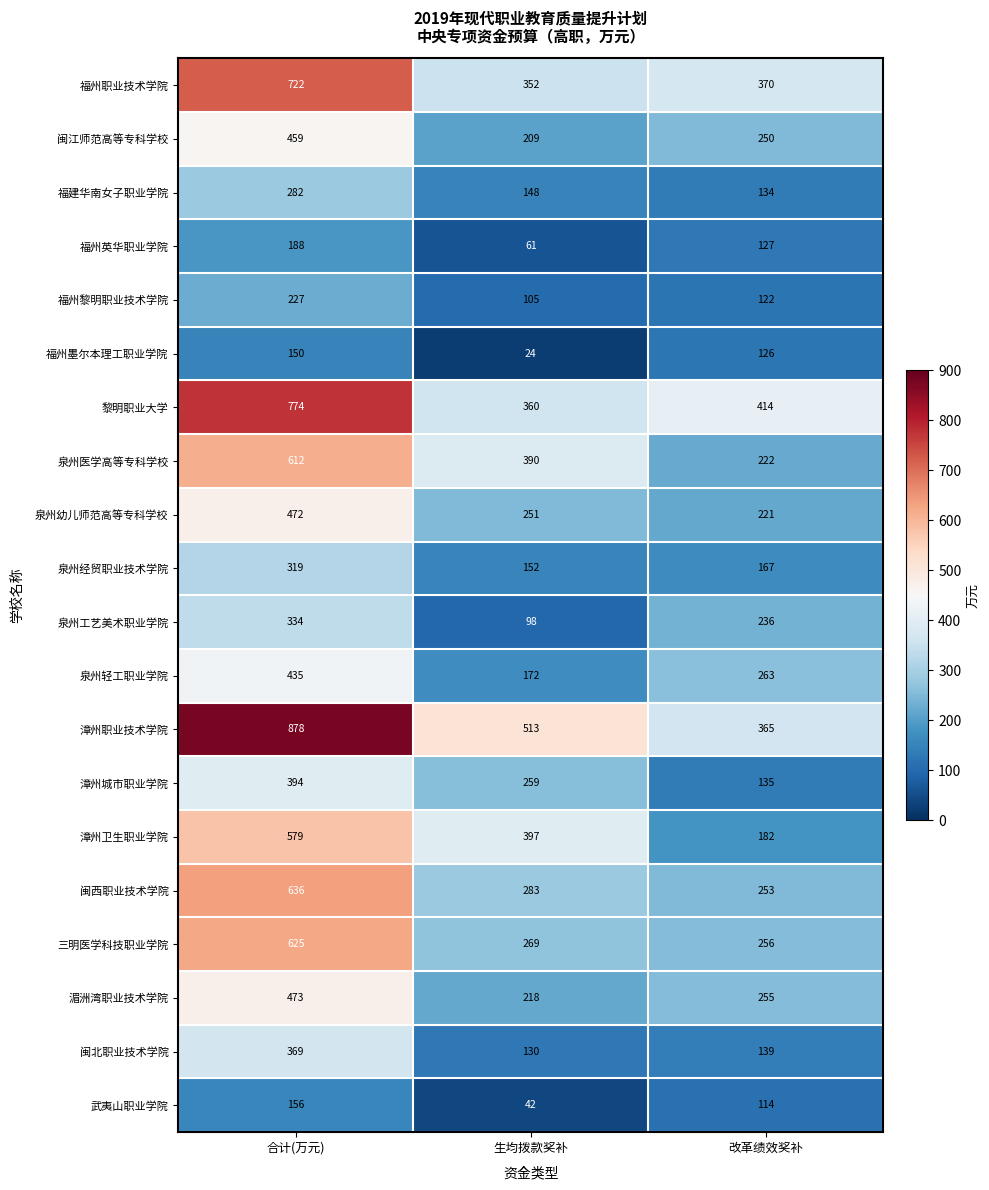

The 黎明职业大学 series shows 774 at 合计(万元). True or false?

True